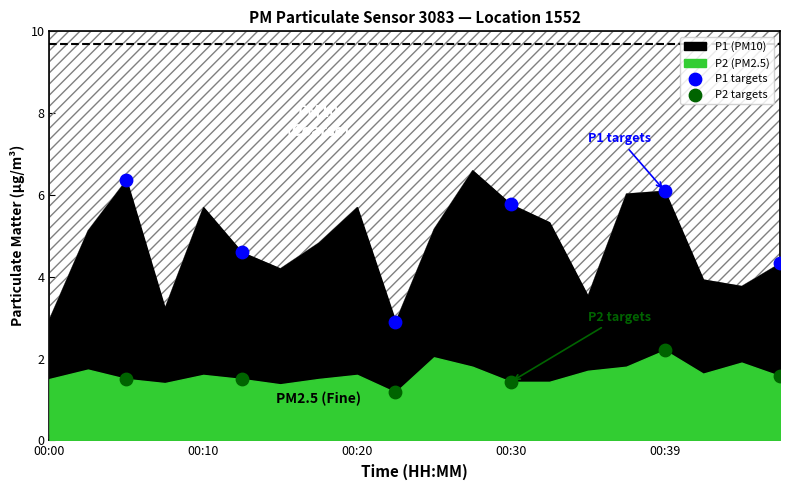

What is the X range (max minus min) for the scatter plot?

17.0